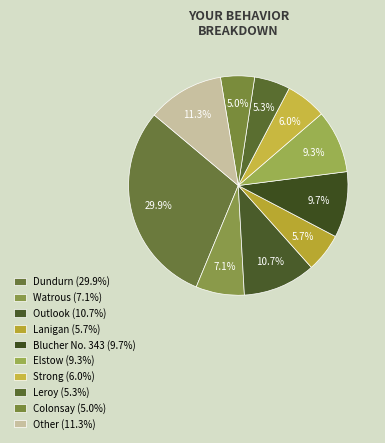

How many slices are in this pie chart?

10